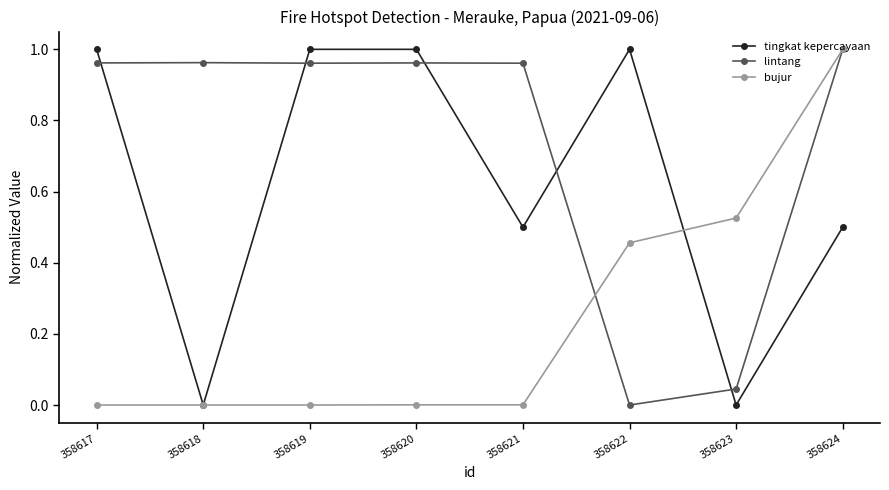

Rank the series by their average value, from highest to lowest.

lintang, tingkat kepercayaan, bujur